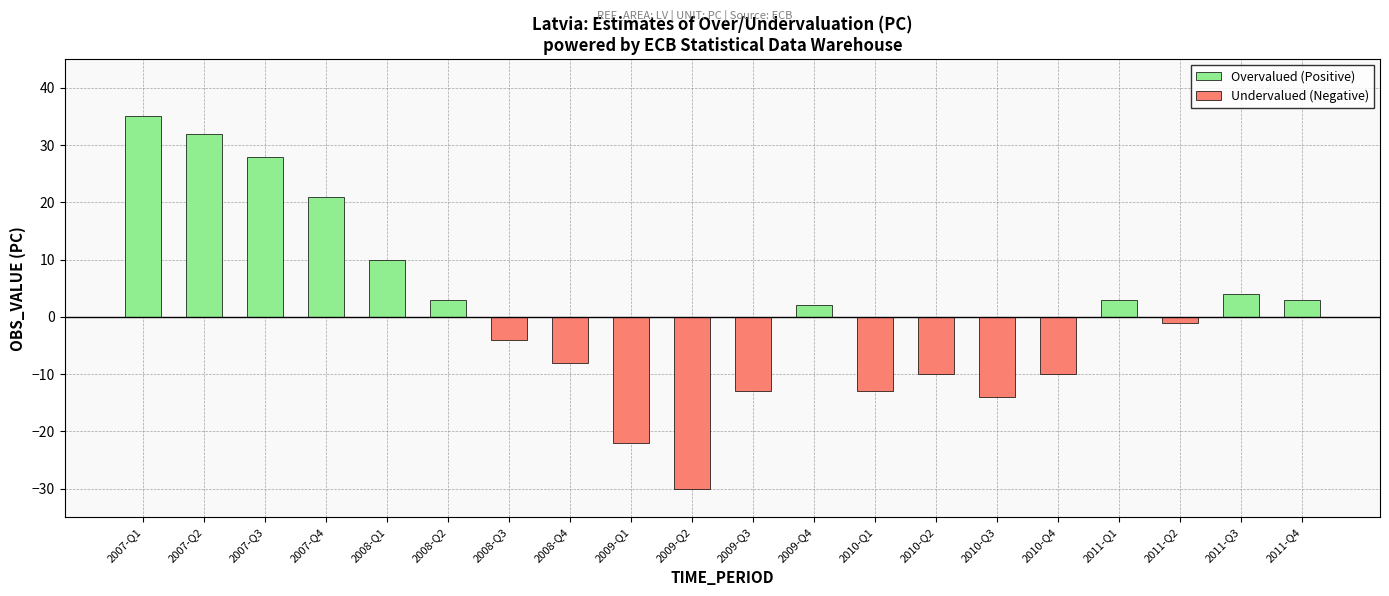

List the series in order of their peak value, lowest first.

Undervalued (Negative), Overvalued (Positive)